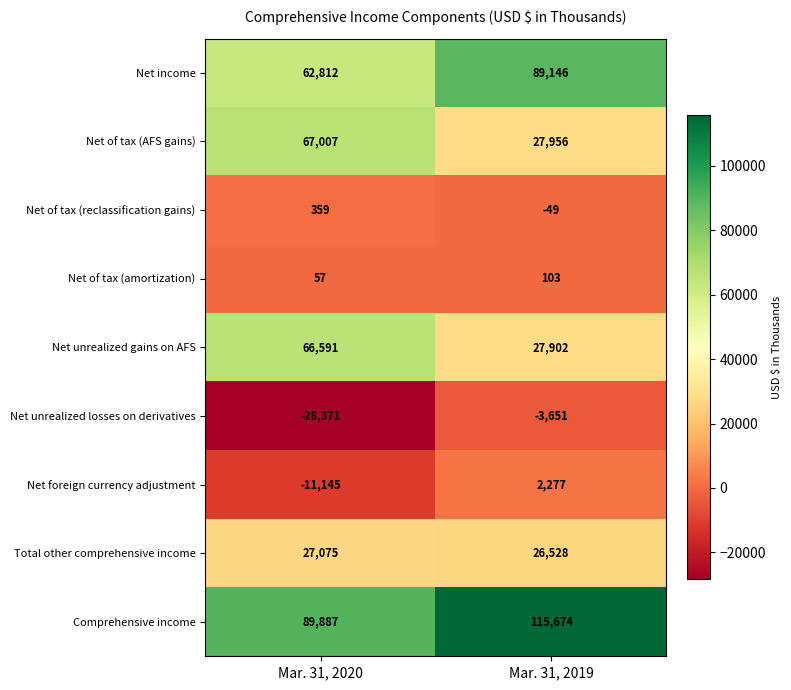

What is the sum of all Net of tax (amortization) values?

160